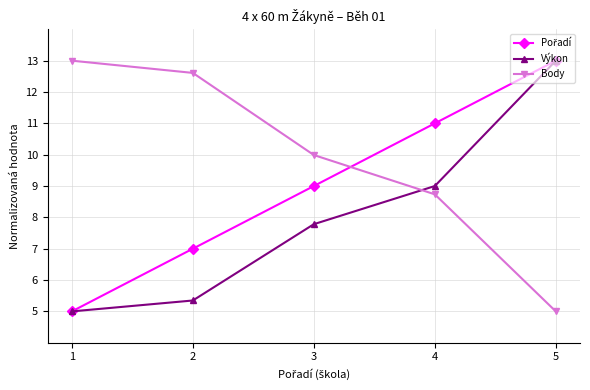

What is the difference between the Výkon values at 3 and 5?

5.2